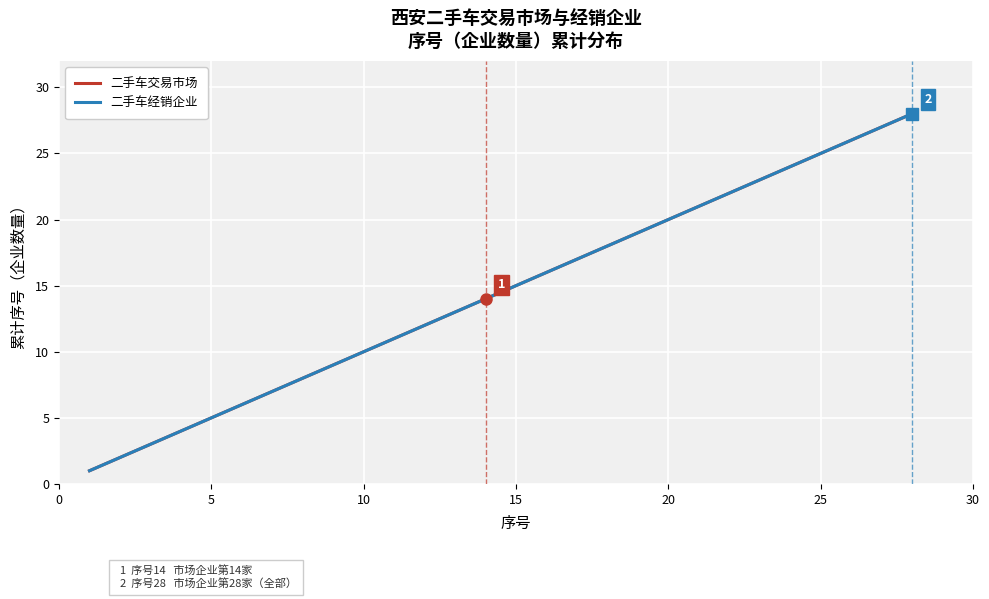

Does the chart display data point markers on the line(s)?

No